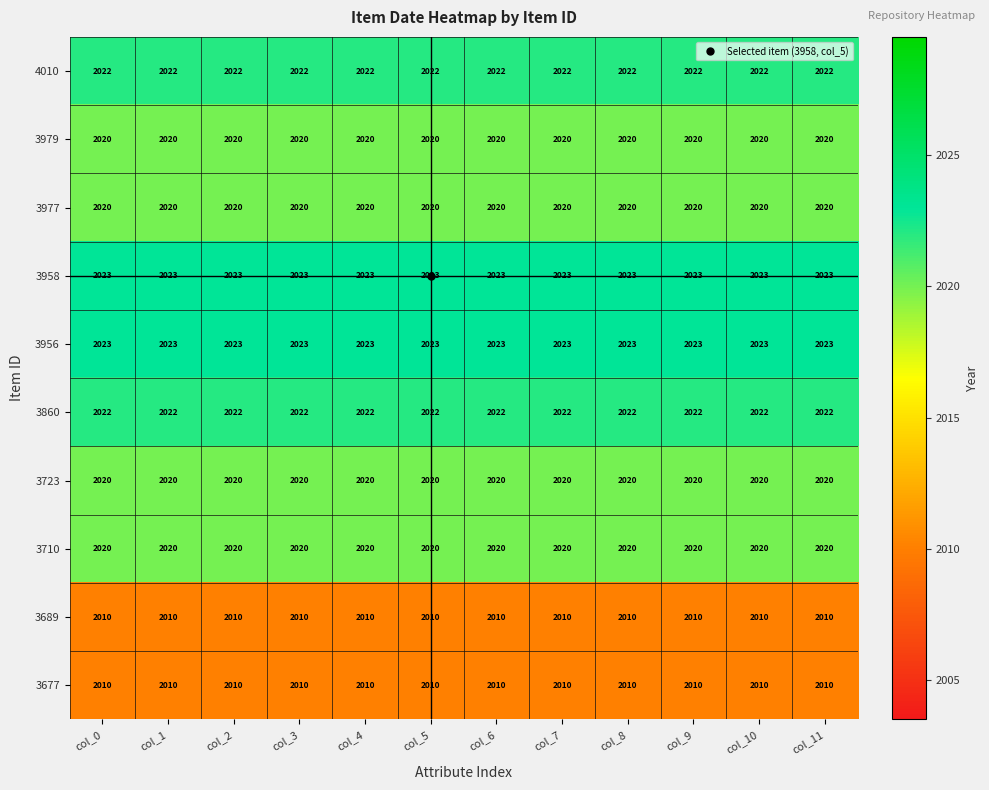

What is the average value of the 3956 series?

2023